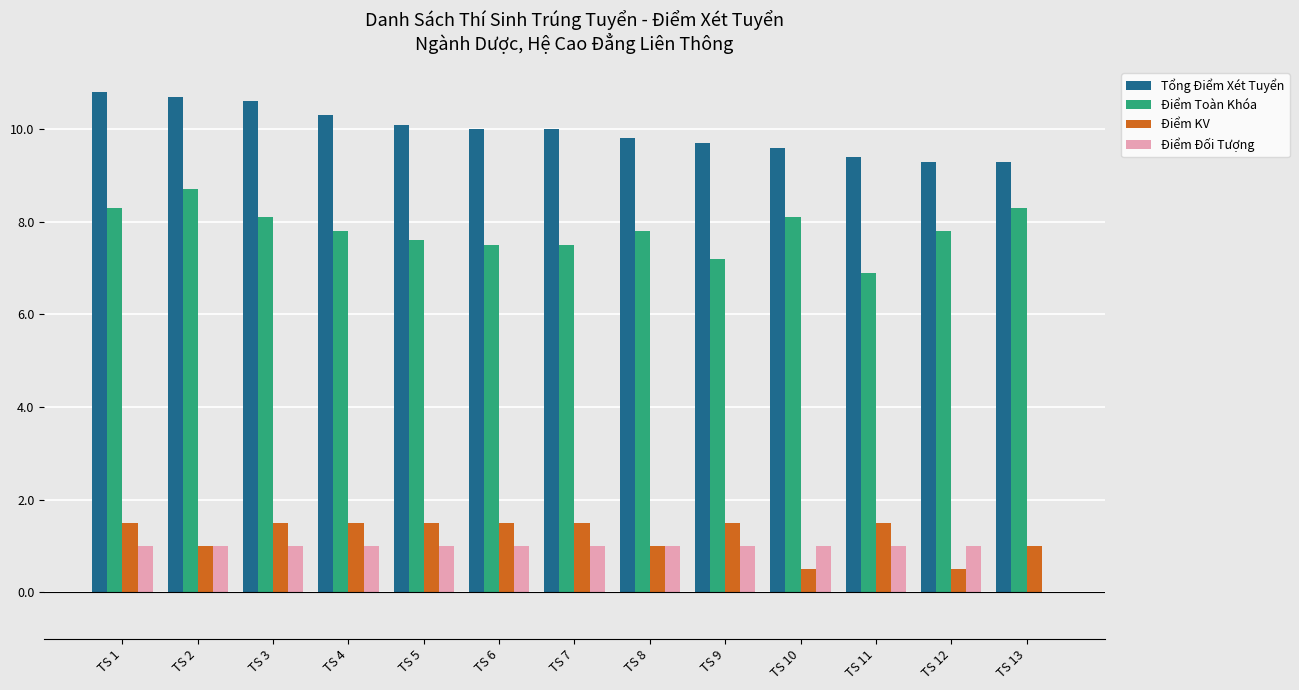

Where does the Tổng Điểm Xét Tuyển series first go above 10?

TS 1